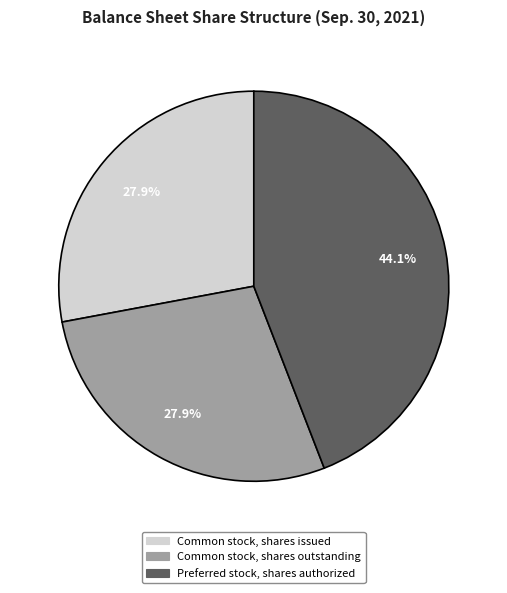

How much of the chart is everything except Common stock, shares issued?

72.1%